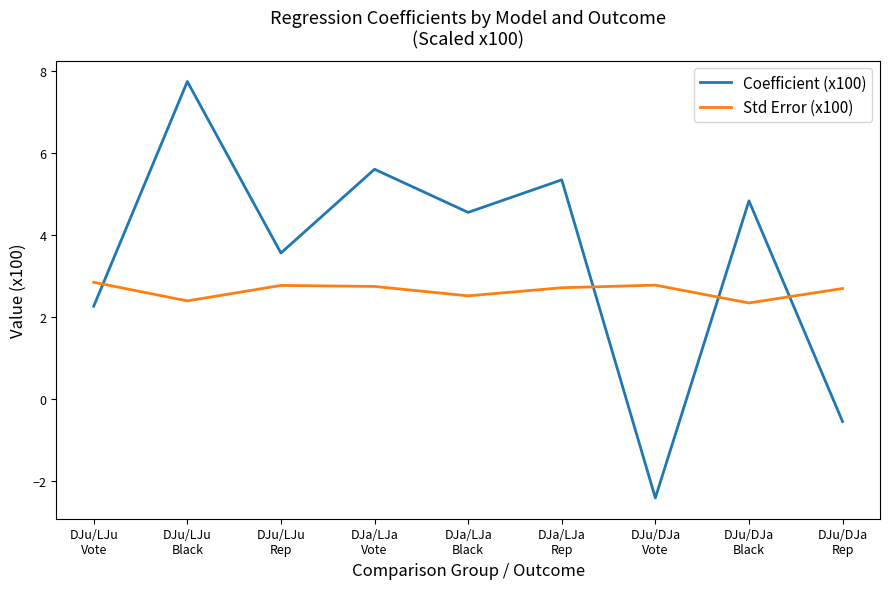

Where do Coefficient (x100) and Std Error (x100) first cross each other?

DJu/LJu
Vote and DJu/LJu
Black